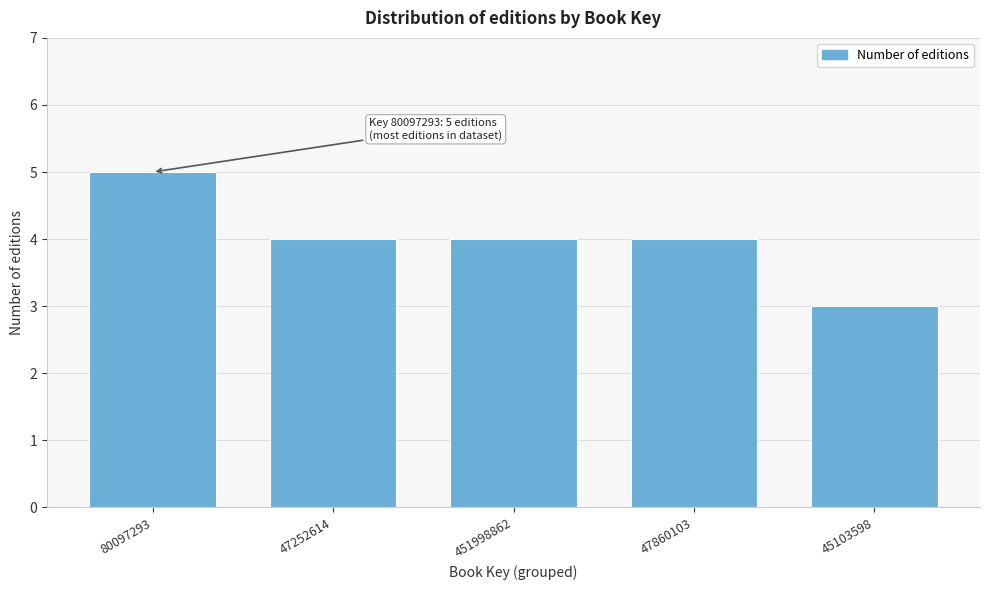

Reading left to right, extract all data points from this chart.

5	4	4	4	3